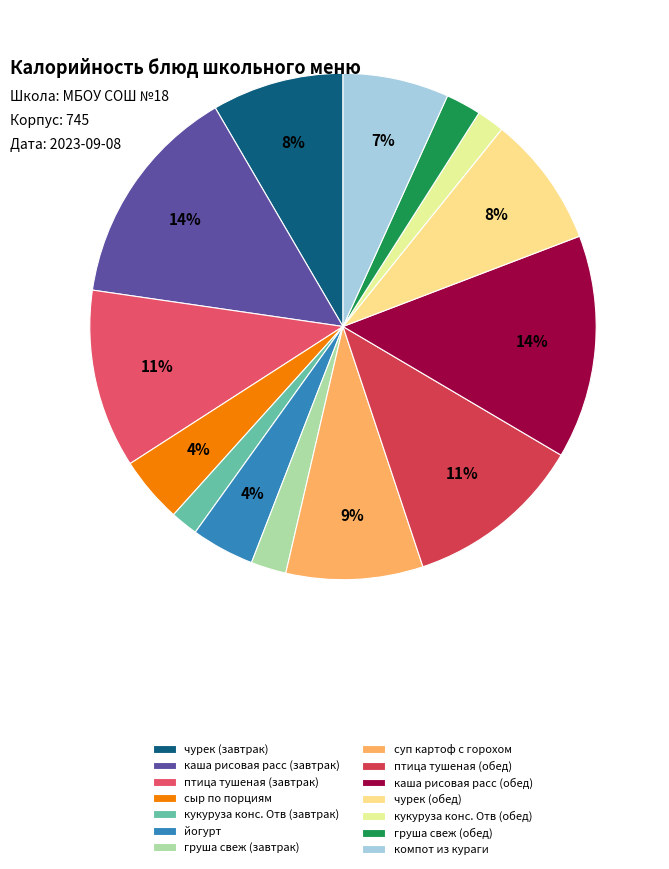

Is it true that птица тушеная (завтрак) is 11% of the pie?

True